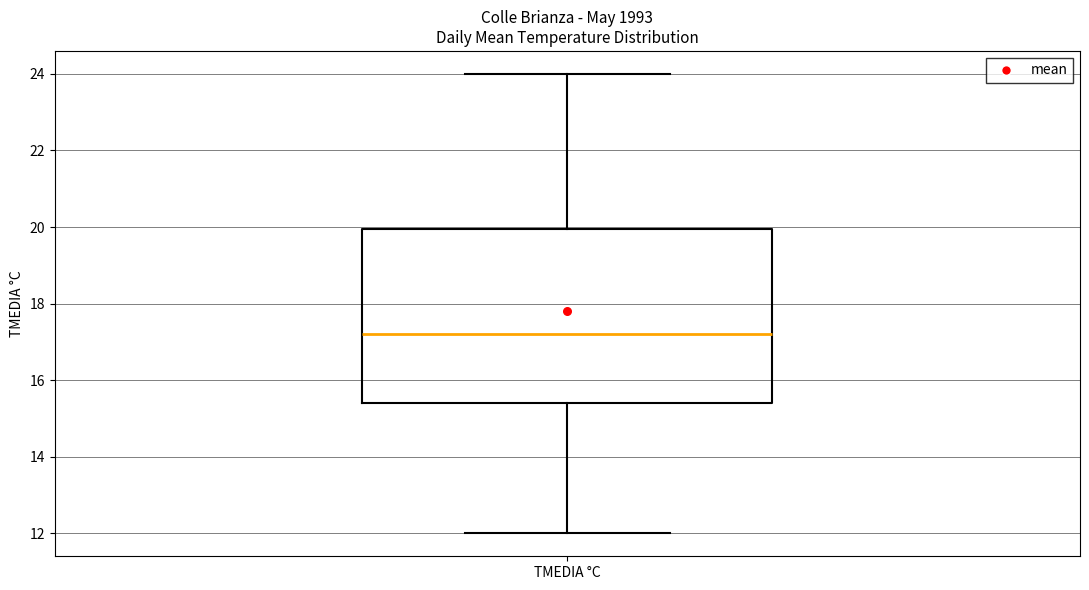

Transcribe this box plot: give where the median line is, the range the box spans, and where the two whiskers end, as read against the y-axis. The values are not printed on the chart, so give them approximately, as read against the axis.

median 17.2, box 15.4 to 20.0, whiskers 12.0 to 24.0